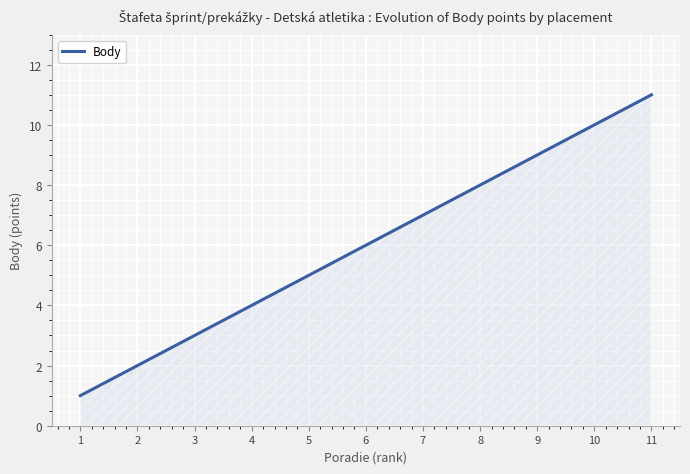

Which has a higher value, 4 or 5?

5